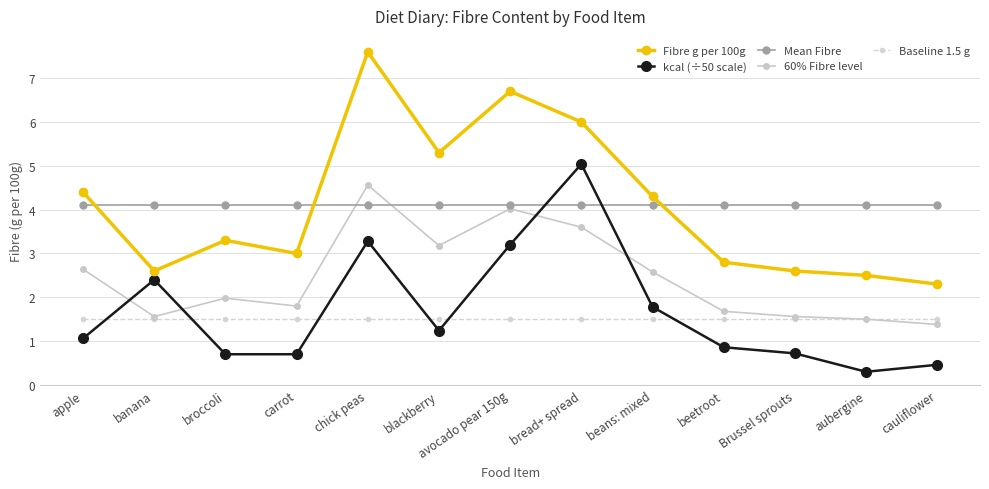

Which series has the largest range (max minus min)?

Fibre g per 100g